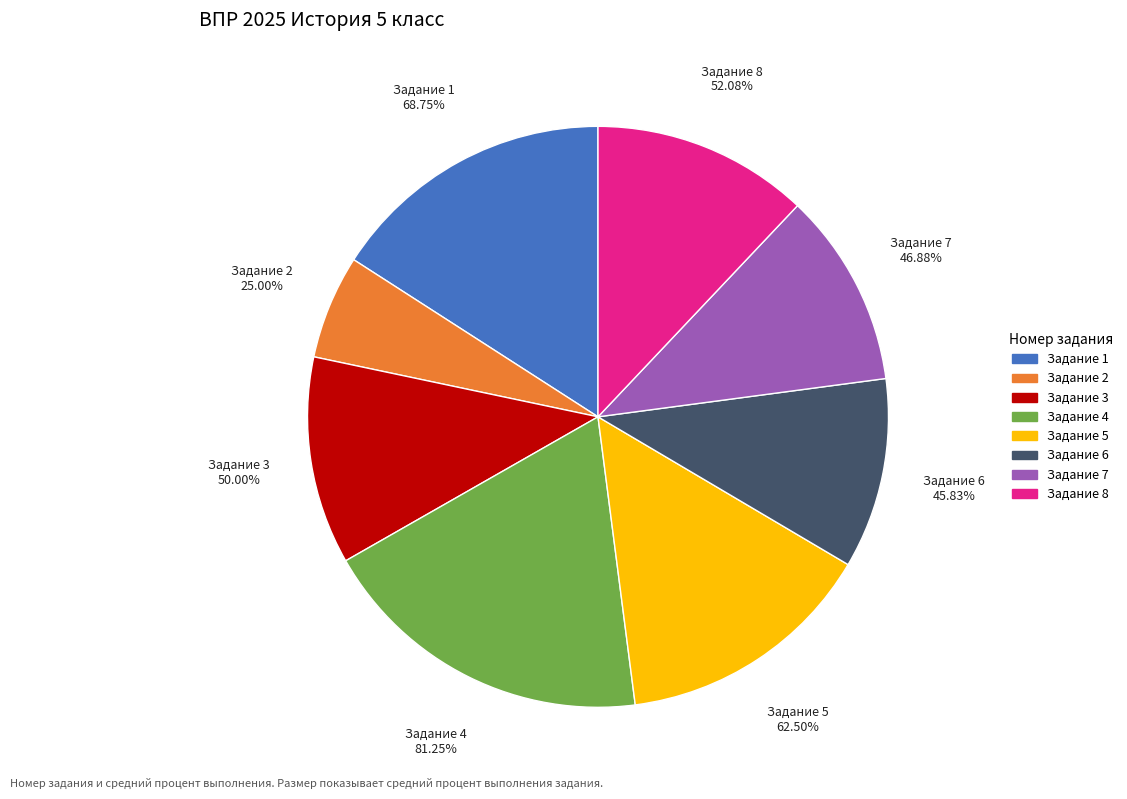

How many slices are in this pie chart?

8